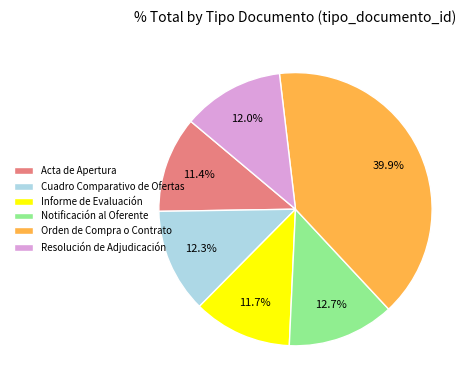

To the nearest percent, what percentage of the pie is Orden de Compra o Contrato?

40%